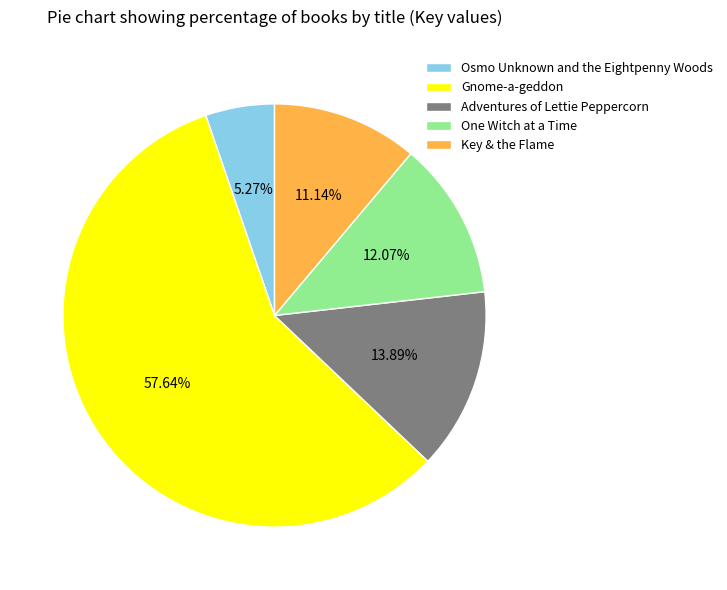

What is the smallest slice in the pie chart?

Osmo Unknown and the Eightpenny Woods